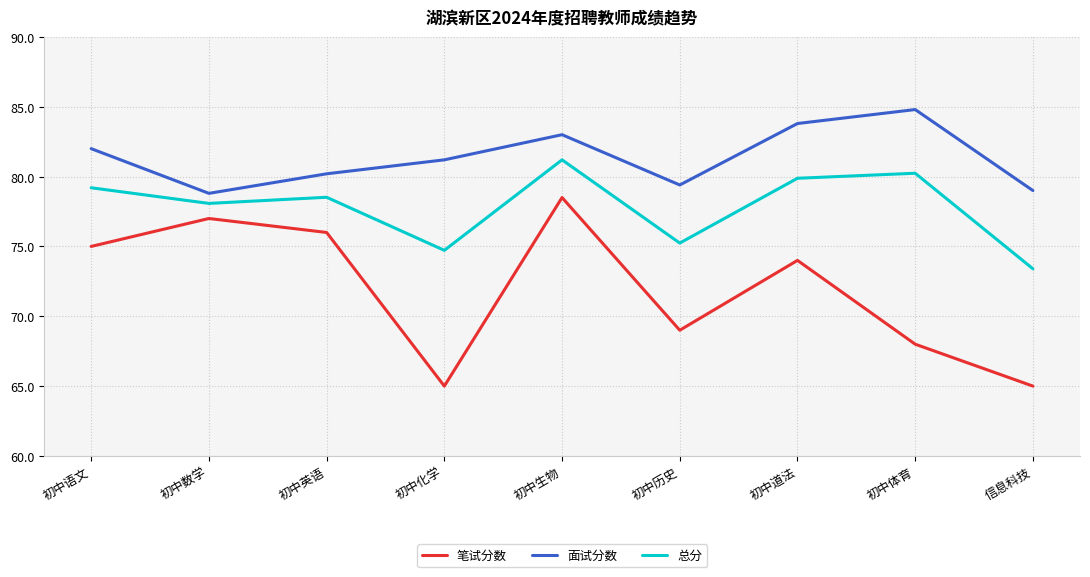

The value of 总分 at 初中生物 is 135.7. True or false?

False